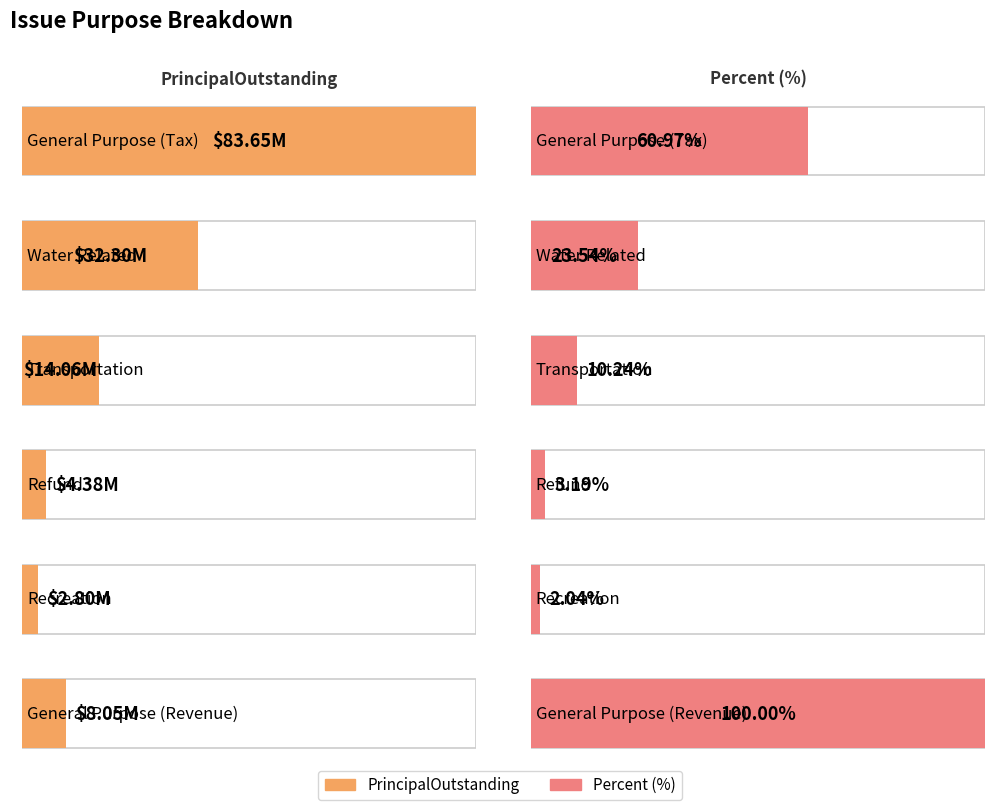

Is it true that PrincipalOutstanding equals 4385000.0 at Refund?

True